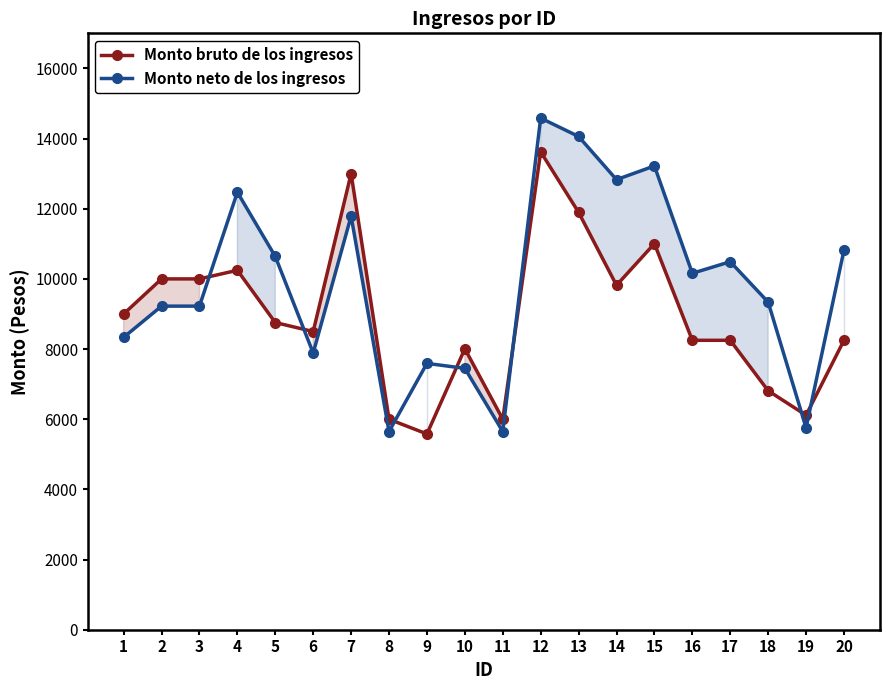

Where is the first local minimum for Monto neto de los ingresos?

6